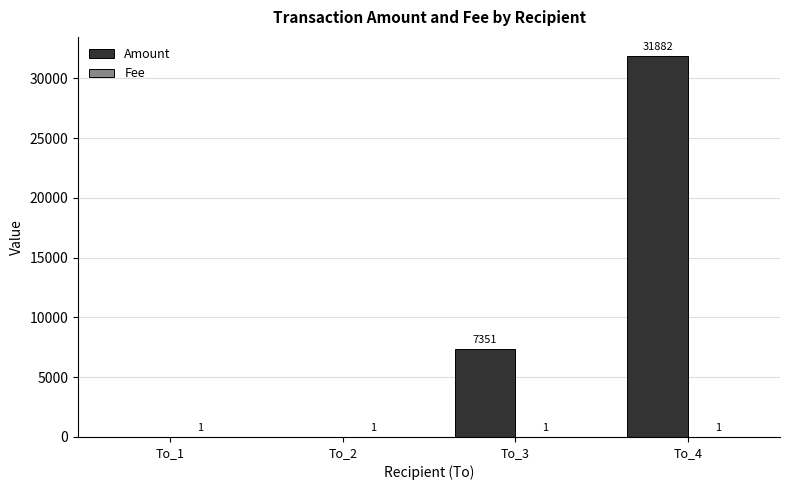

The Amount series shows 17941 at To_4. True or false?

False